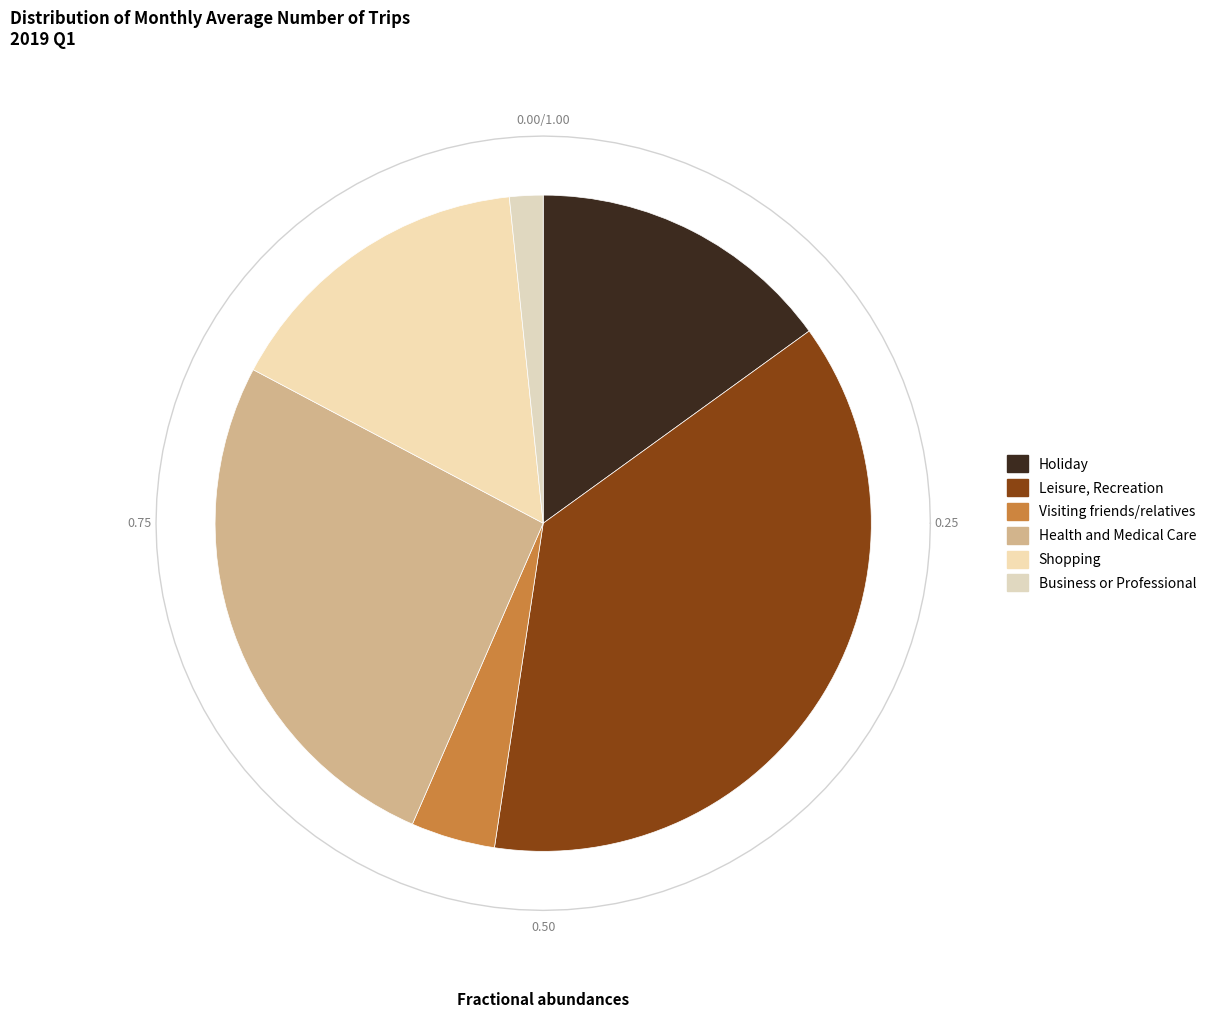

Is there any slice that represents more than half of the pie?

No